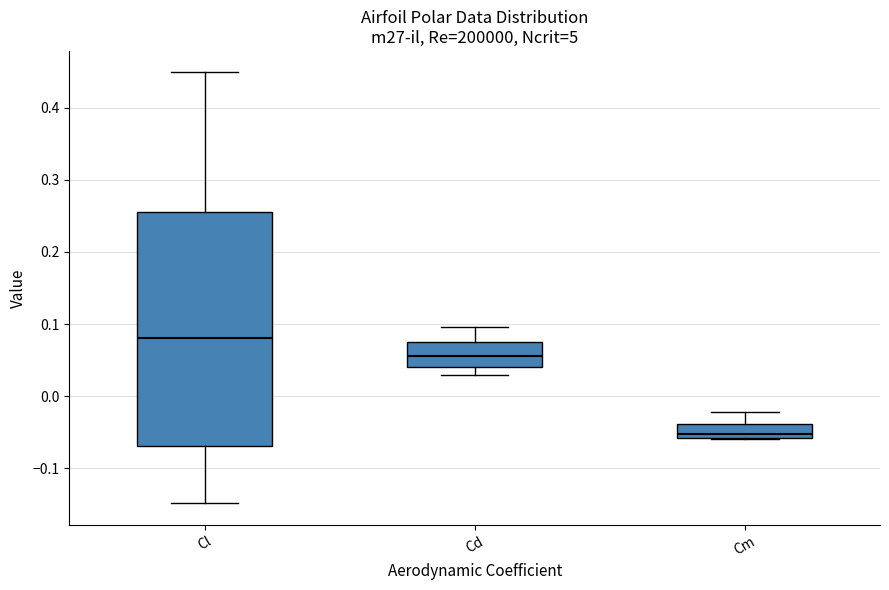

Which box has the lowest median line?

Cm